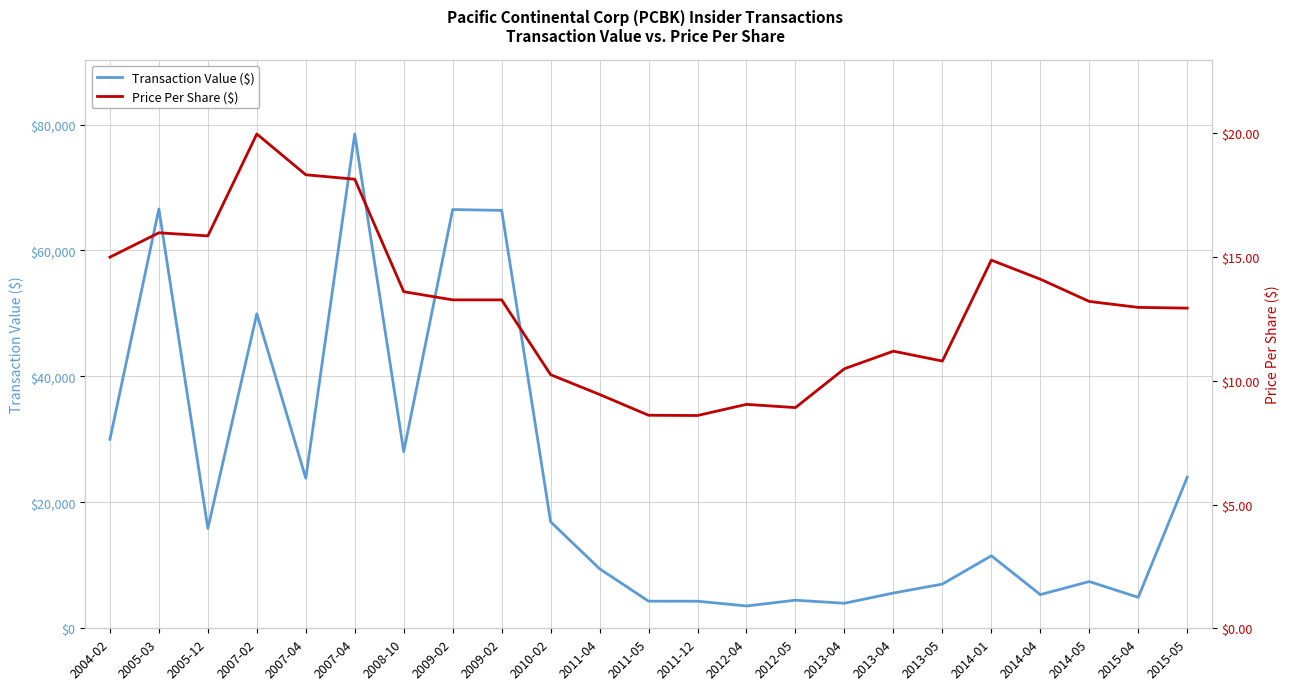

What are all the series names shown in the legend?

Transaction Value ($), Price Per Share ($)